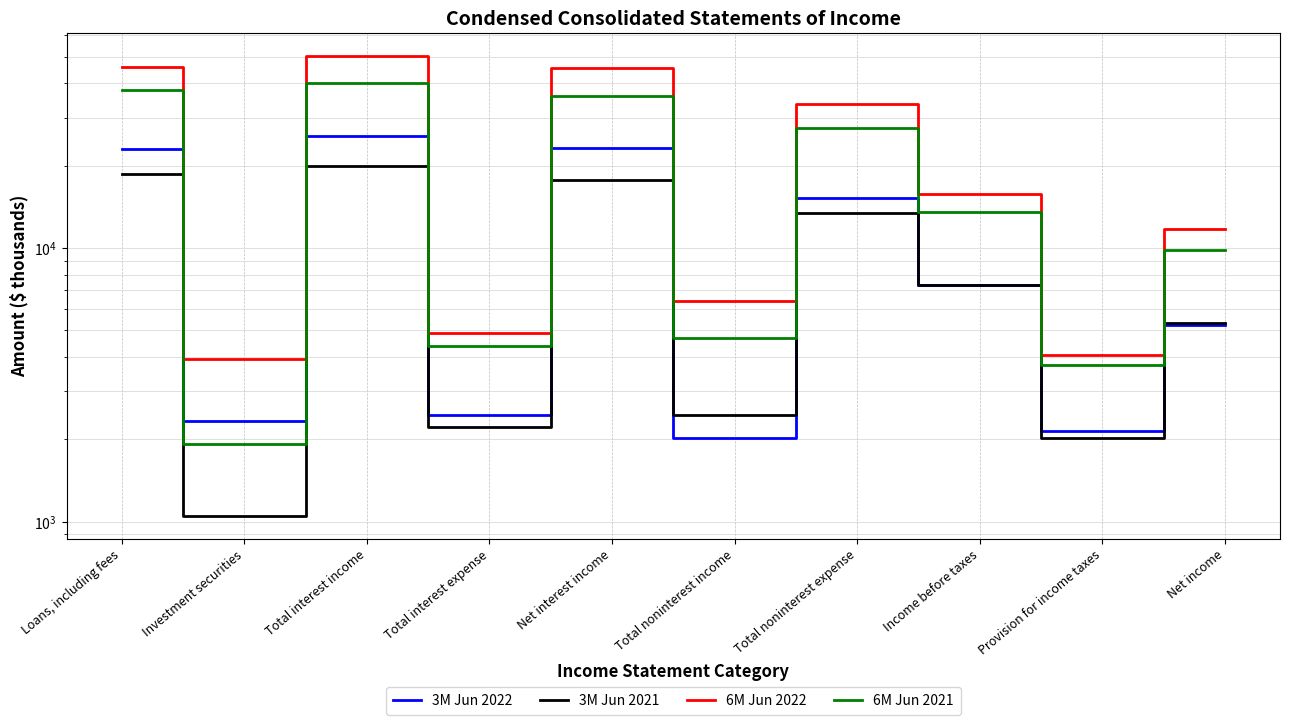

Is it true that 6M Jun 2021 equals 6773 at Income before taxes?

False